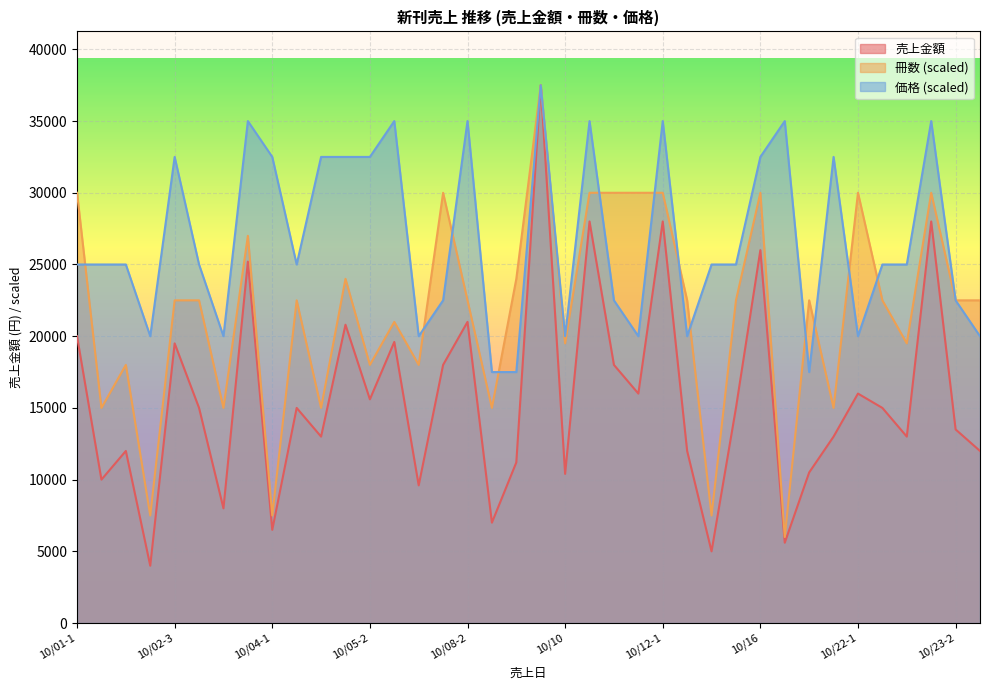

What are all the series names shown in the legend?

売上金額, 冊数 (scaled), 価格 (scaled)